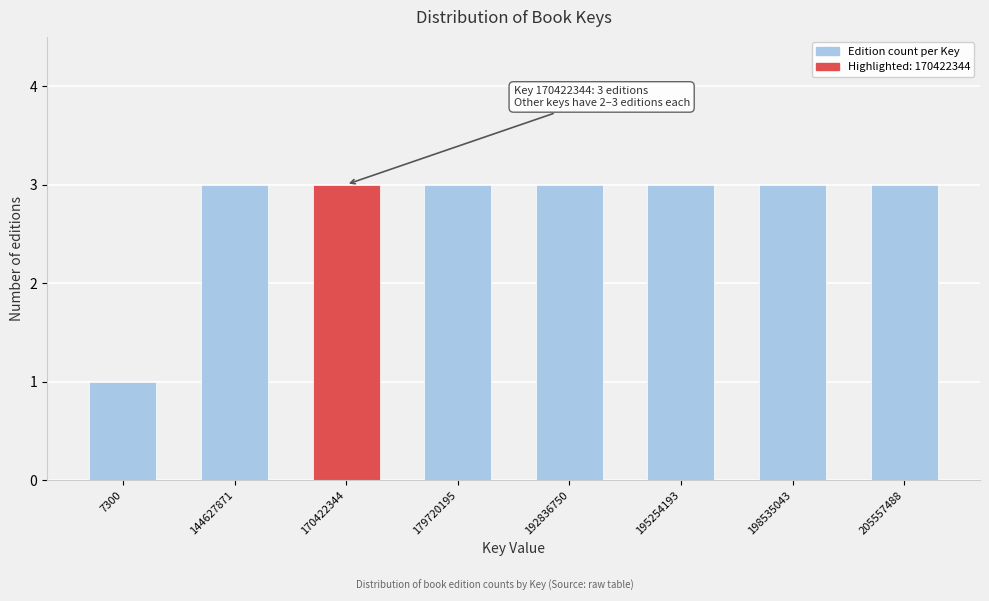

Reading left to right, what are all the values shown in this chart?

1	3	3	3	3	3	3	3